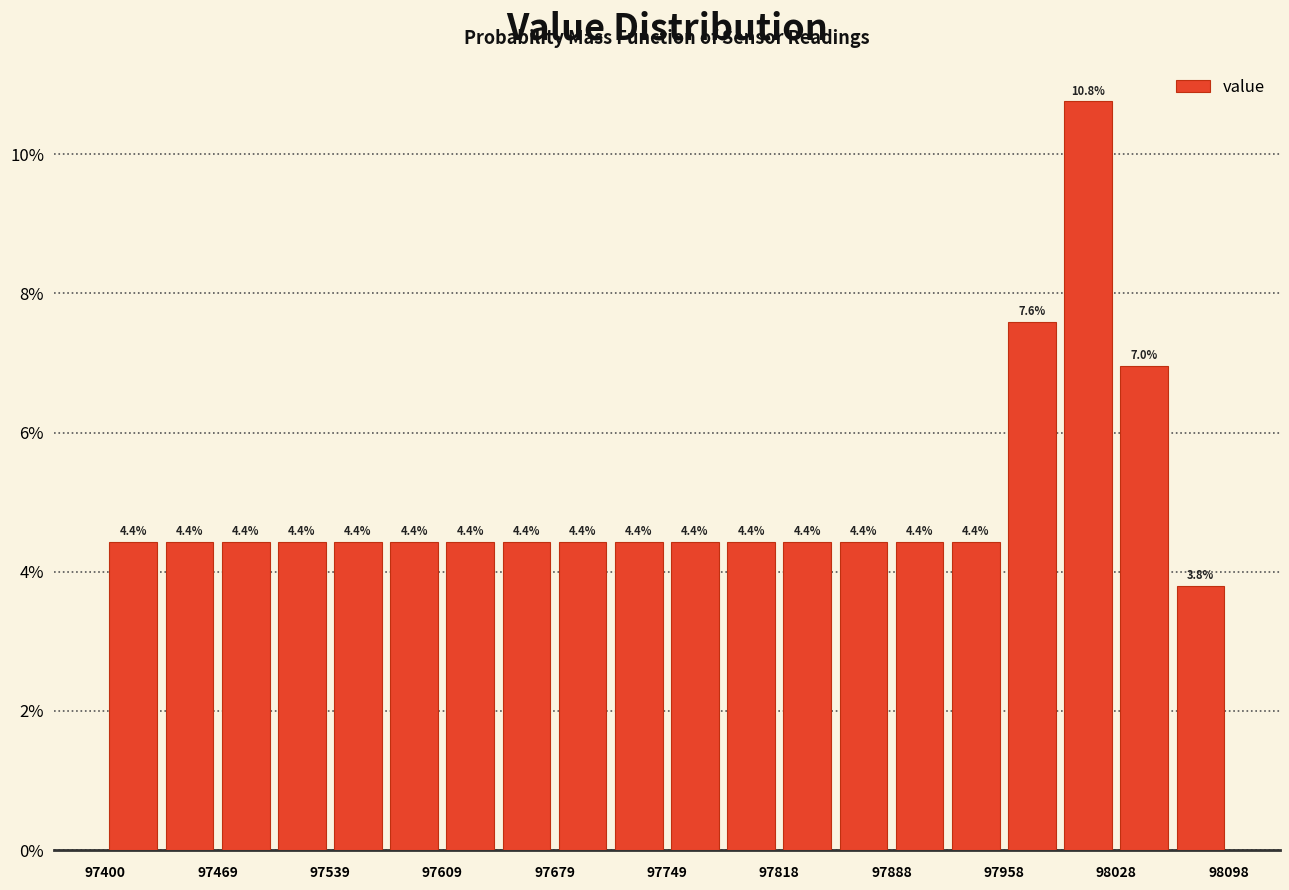

Around what value on the x-axis is the tallest bar? Give the approximate position of its centre, as read against the axis.

98010